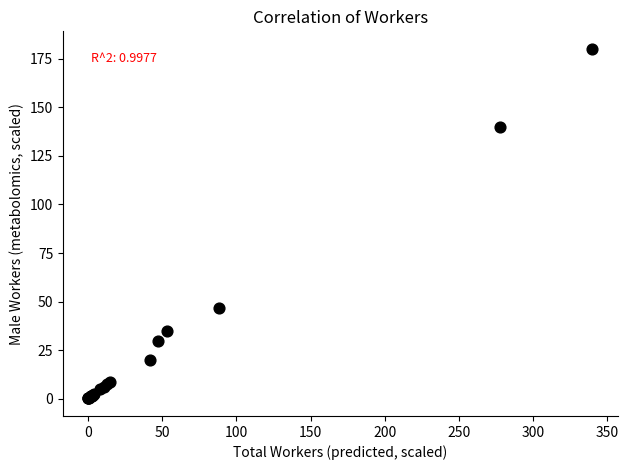

What Y value in the scatter plot is closest to 90?

46.9